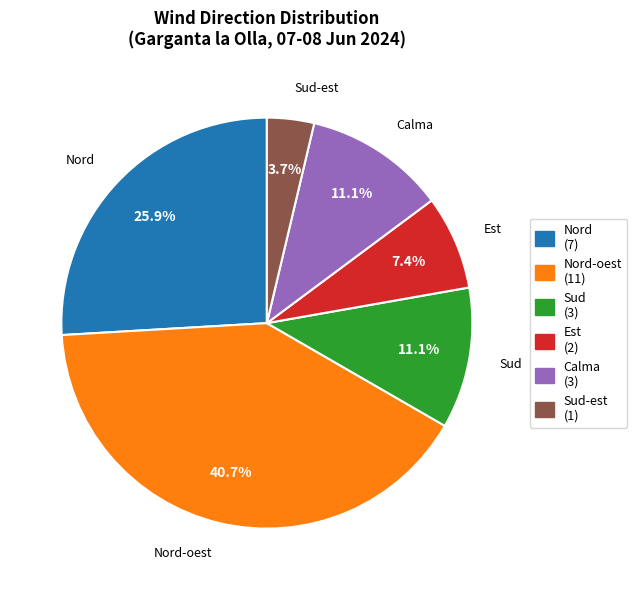

Which slice is the smallest?

Sud-est